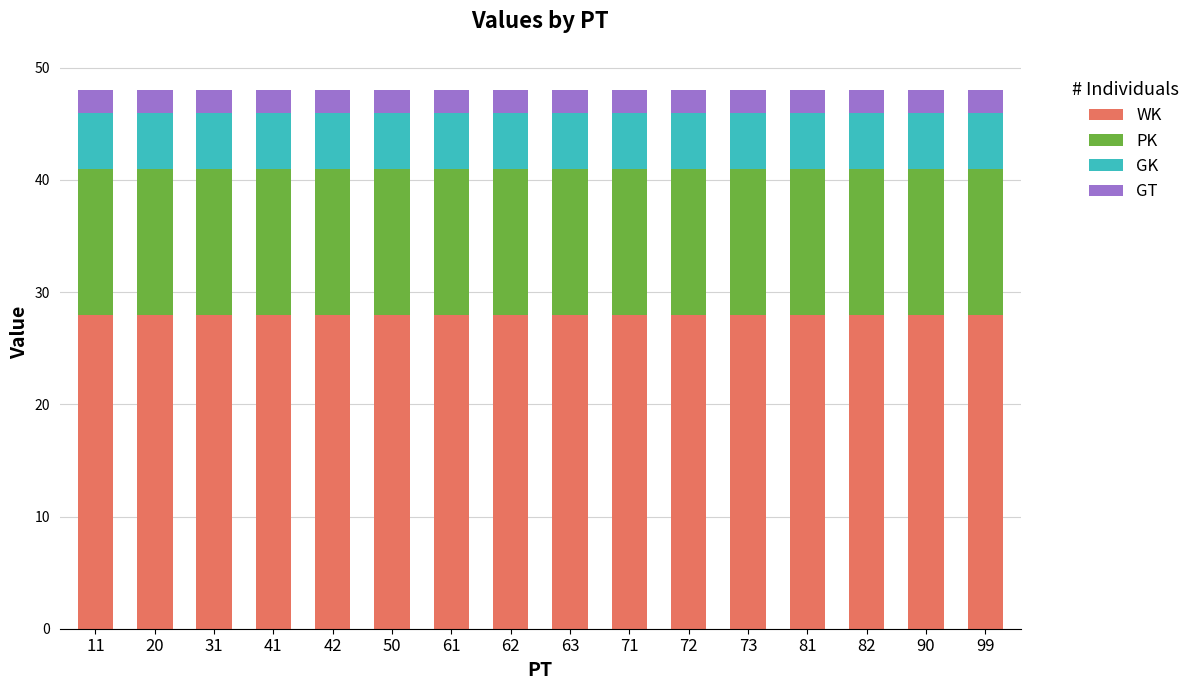

What is the highest value of the WK series?

28